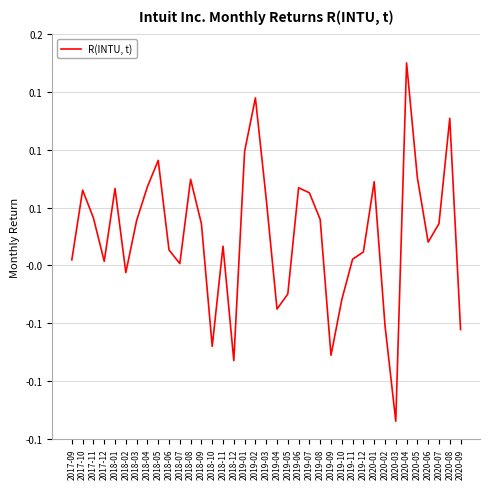

Does the chart display data point markers on the line(s)?

No